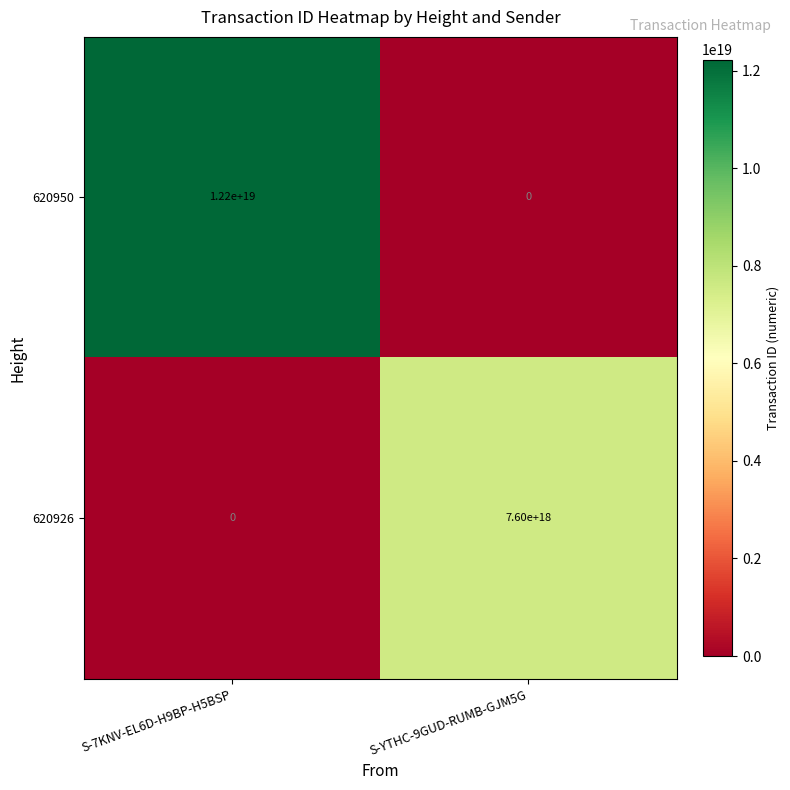

How many series are shown in this chart?

2